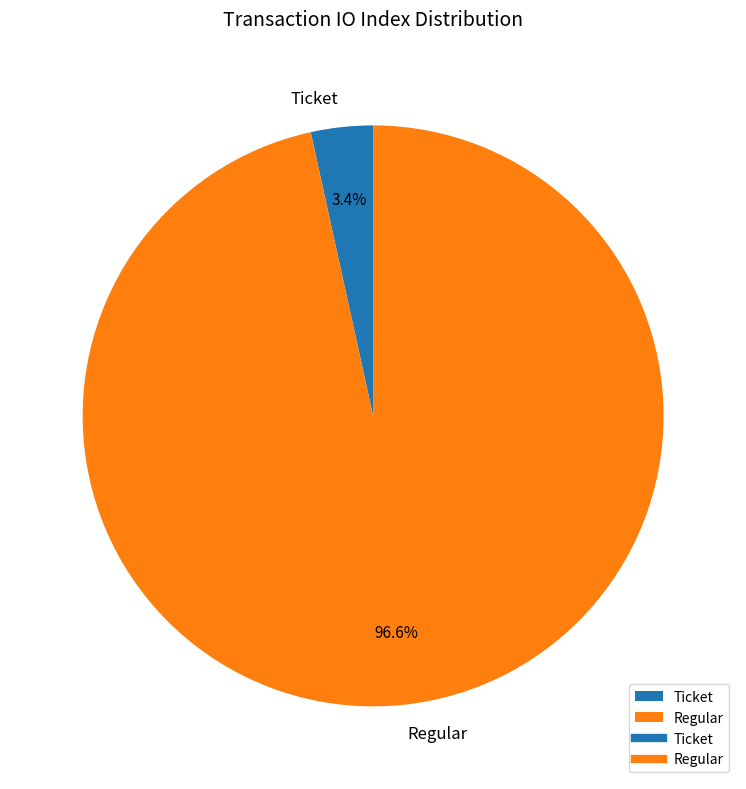

How many segments does this pie chart have?

2